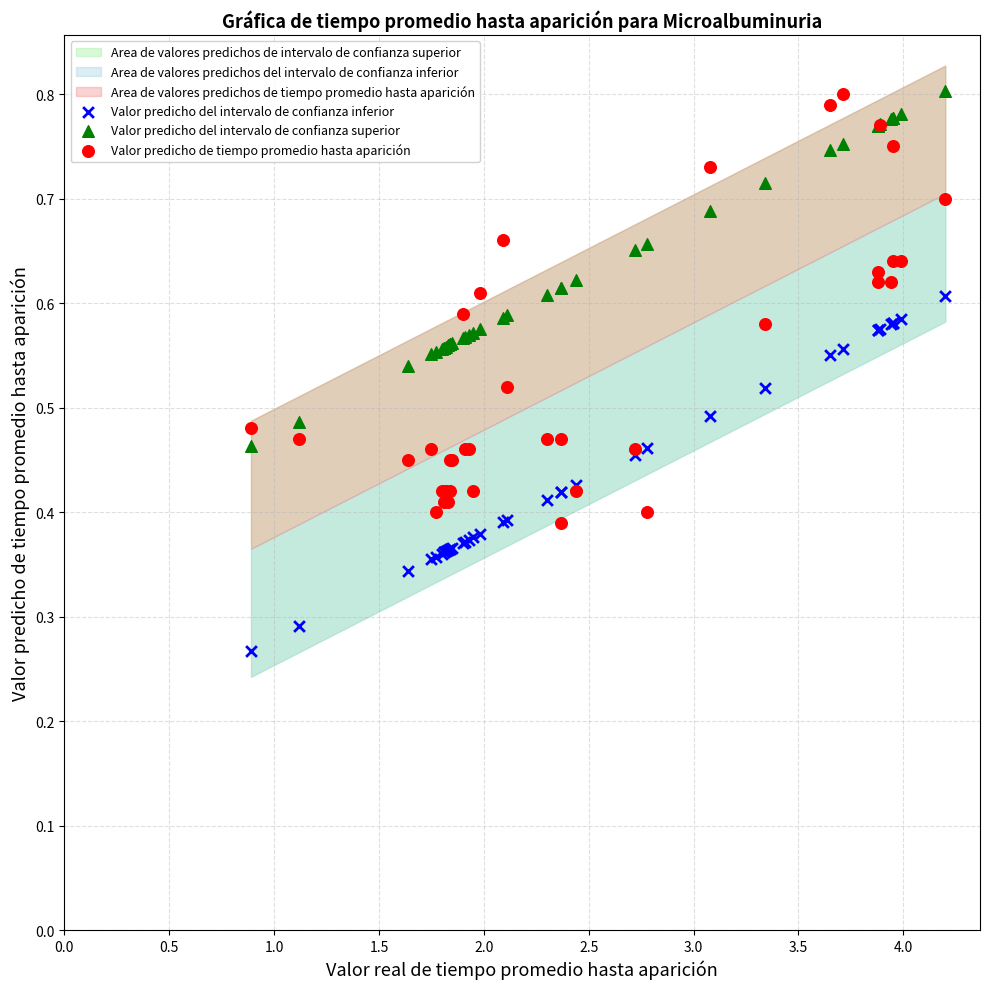

Which series has the widest spread of Y values?

Valor predicho de tiempo promedio hasta aparición